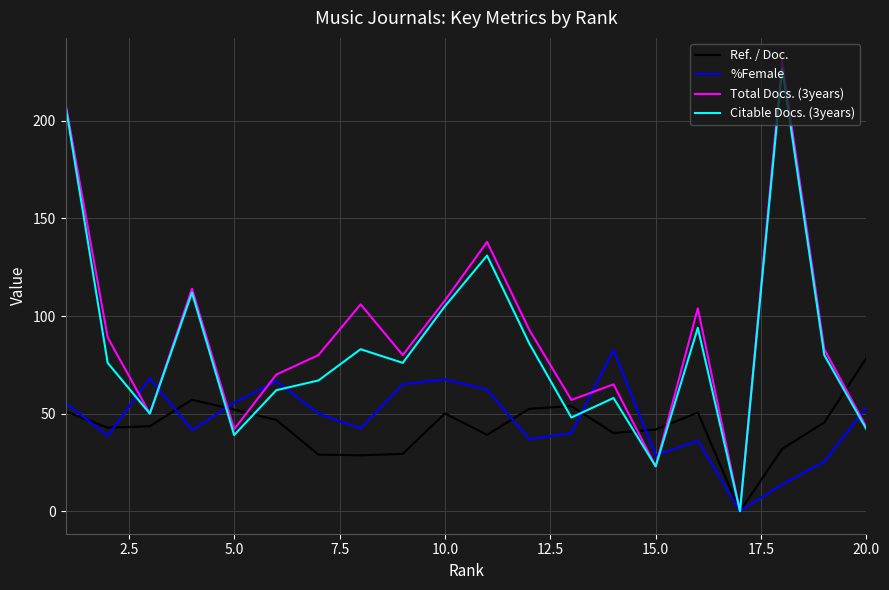

How many lines are shown in the chart?

4